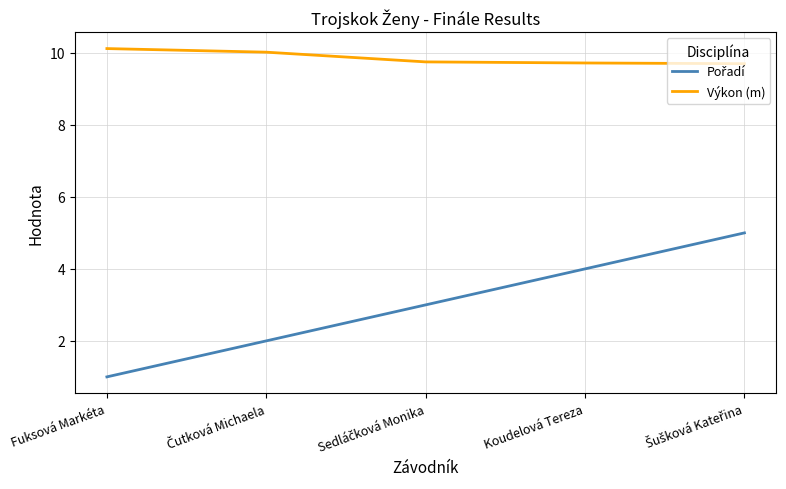

What is the approximate value of Výkon (m) at Fuksová Markéta?

10.1